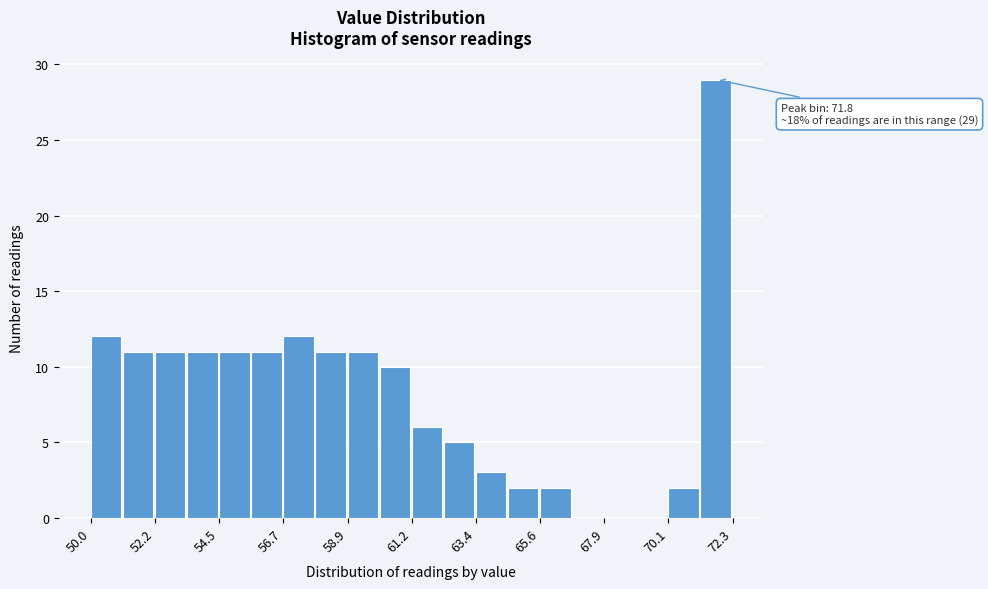

Read against the x-axis, roughly where is the centre of the tallest bar?

71.5